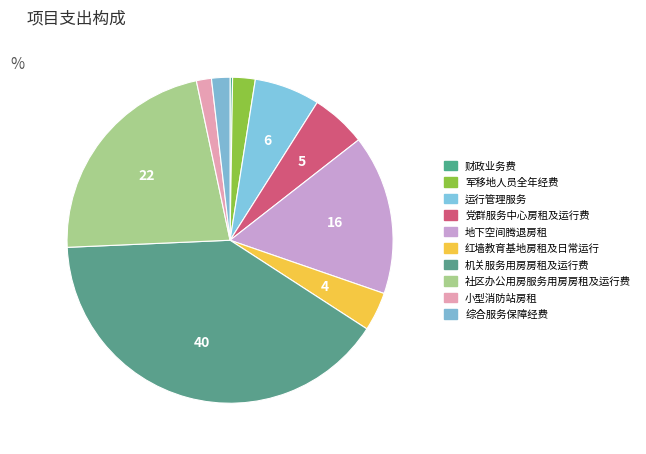

Which category has the smallest portion of the pie?

财政业务费